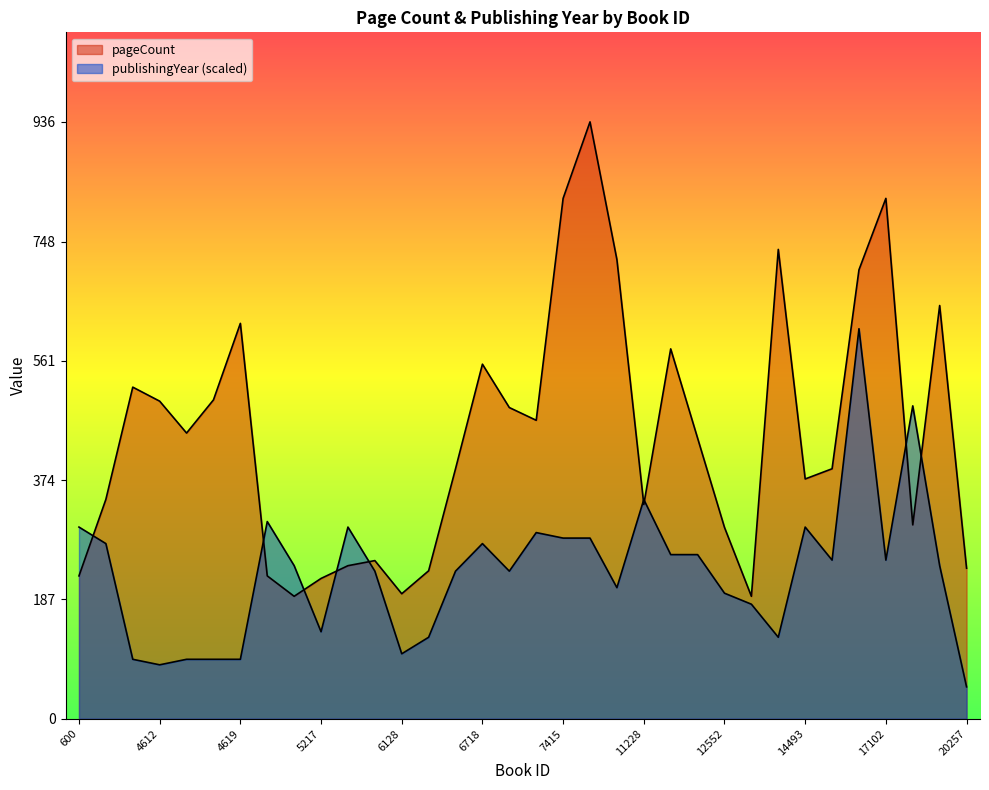

How many values in the publishingYear series exceed 240?

18